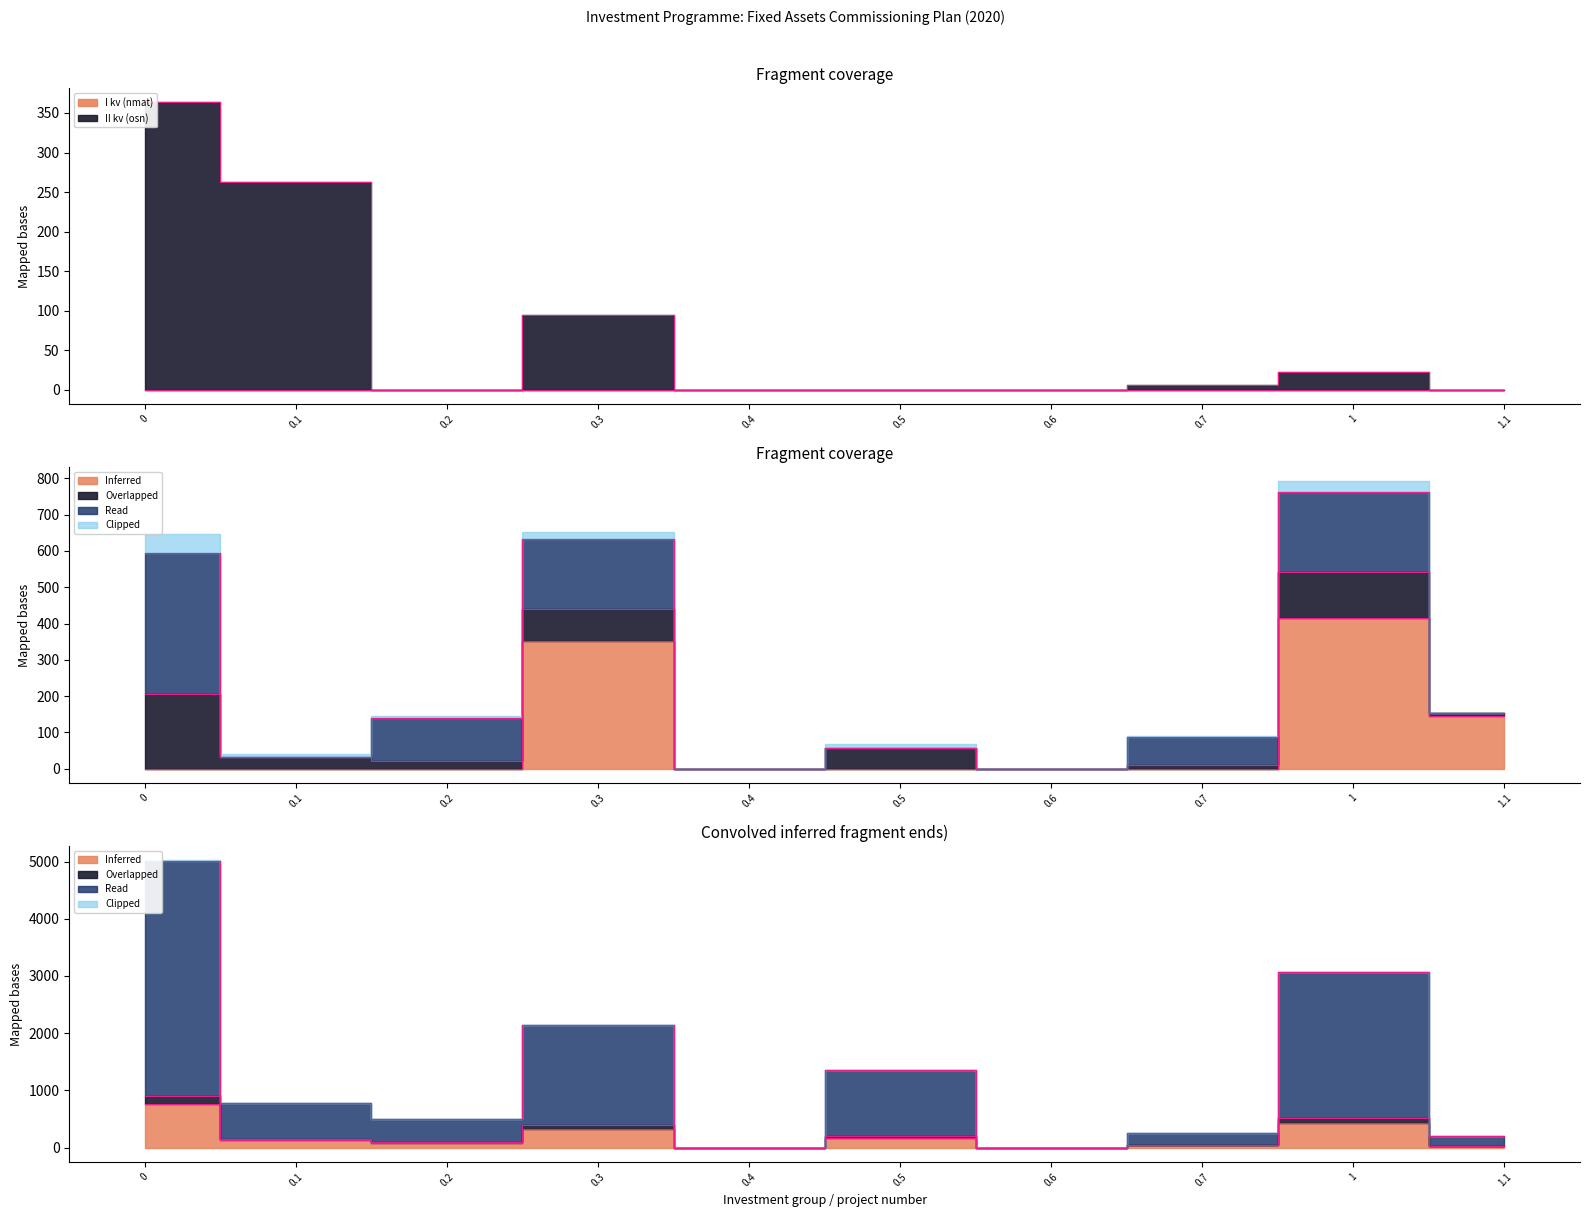

True or false: II kv (osn) has a value of -145.2 at 0.6.

False